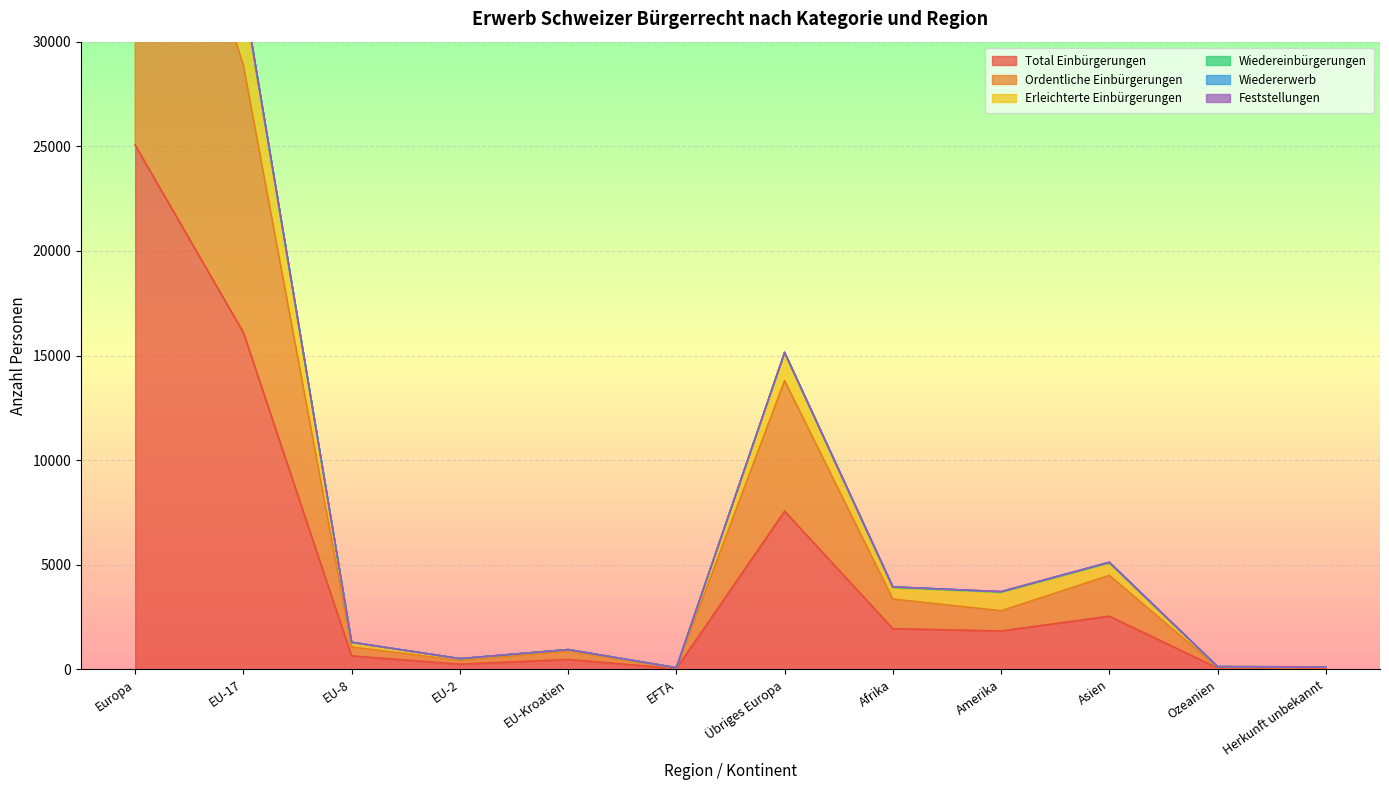

In Ordentliche Einbürgerungen, how many points are higher than both neighbors (excluding endpoints)?

3